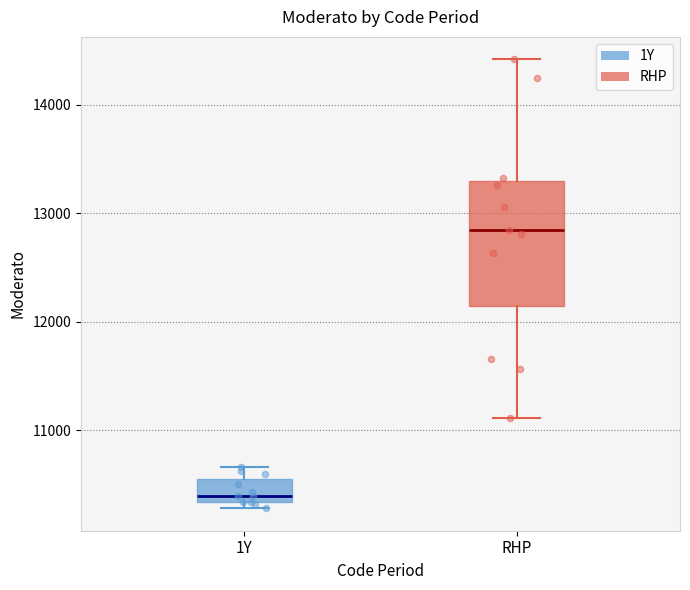

Which box is the tallest, from its lower edge to its upper edge?

RHP